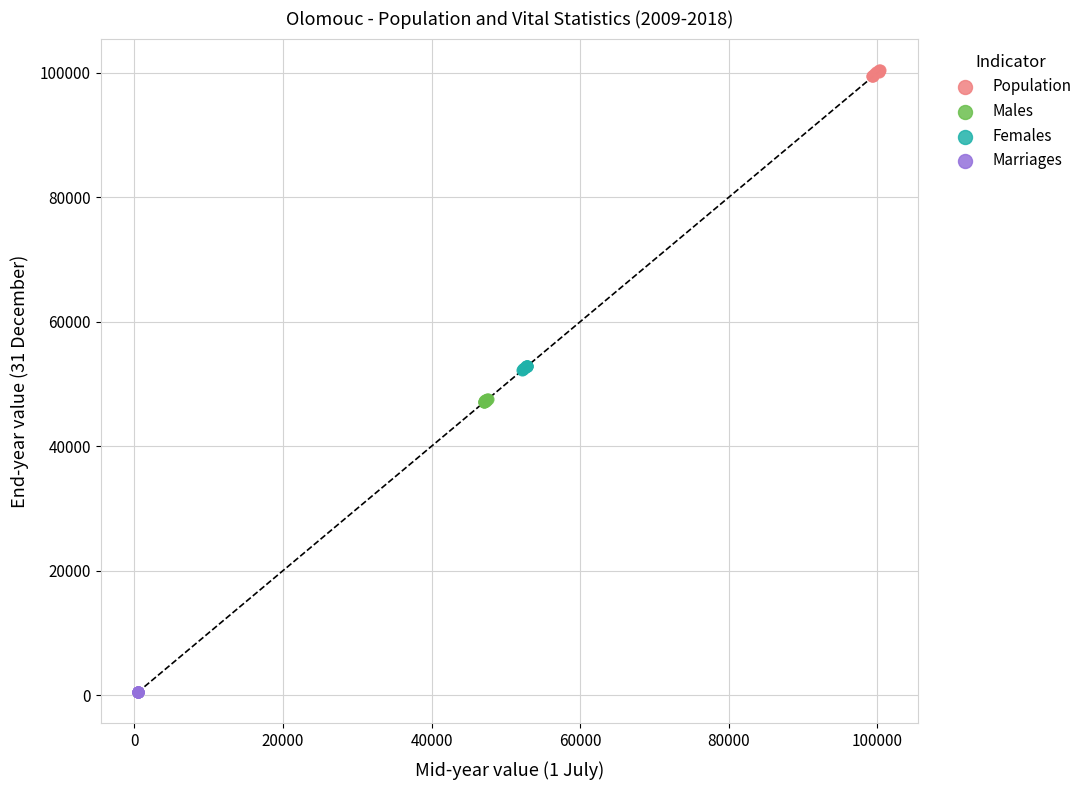

Which series reaches the minimum Y coordinate?

Marriages